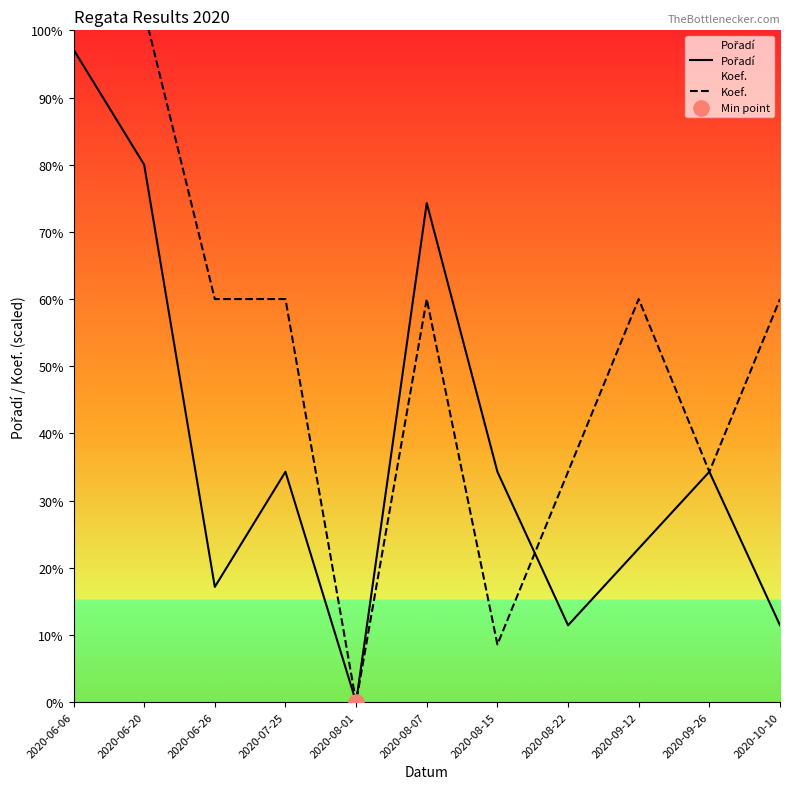

Which series contains the highest Y value?

Koef.